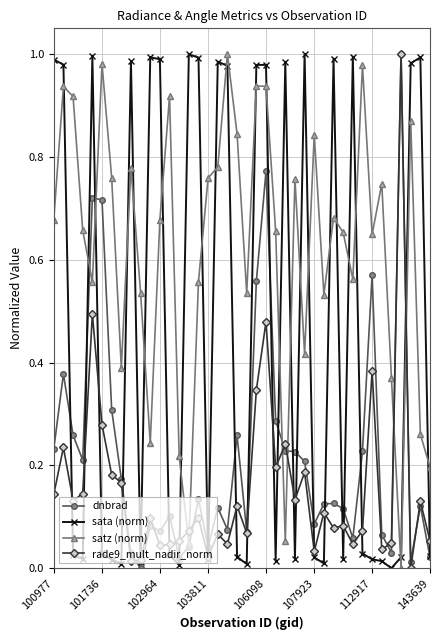

After their last crossing, which series has the higher values: satz (norm) or rade9_mult_nadir_norm?

satz (norm)